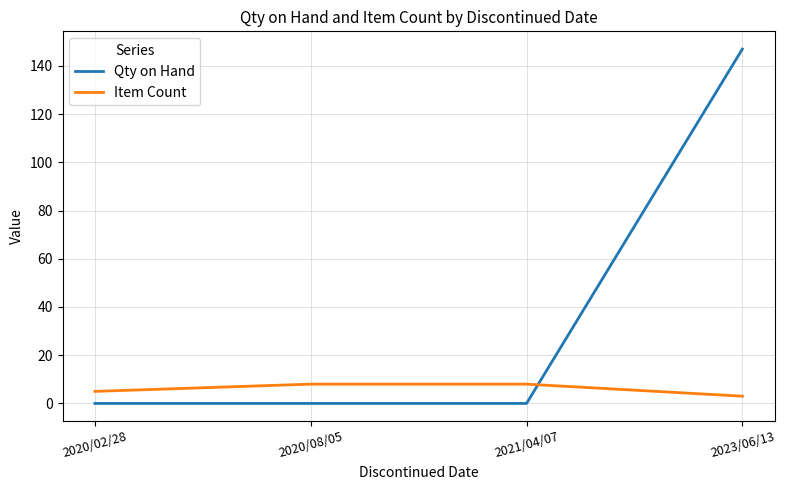

At which category does the chart reach its peak across all series?

2023/06/13